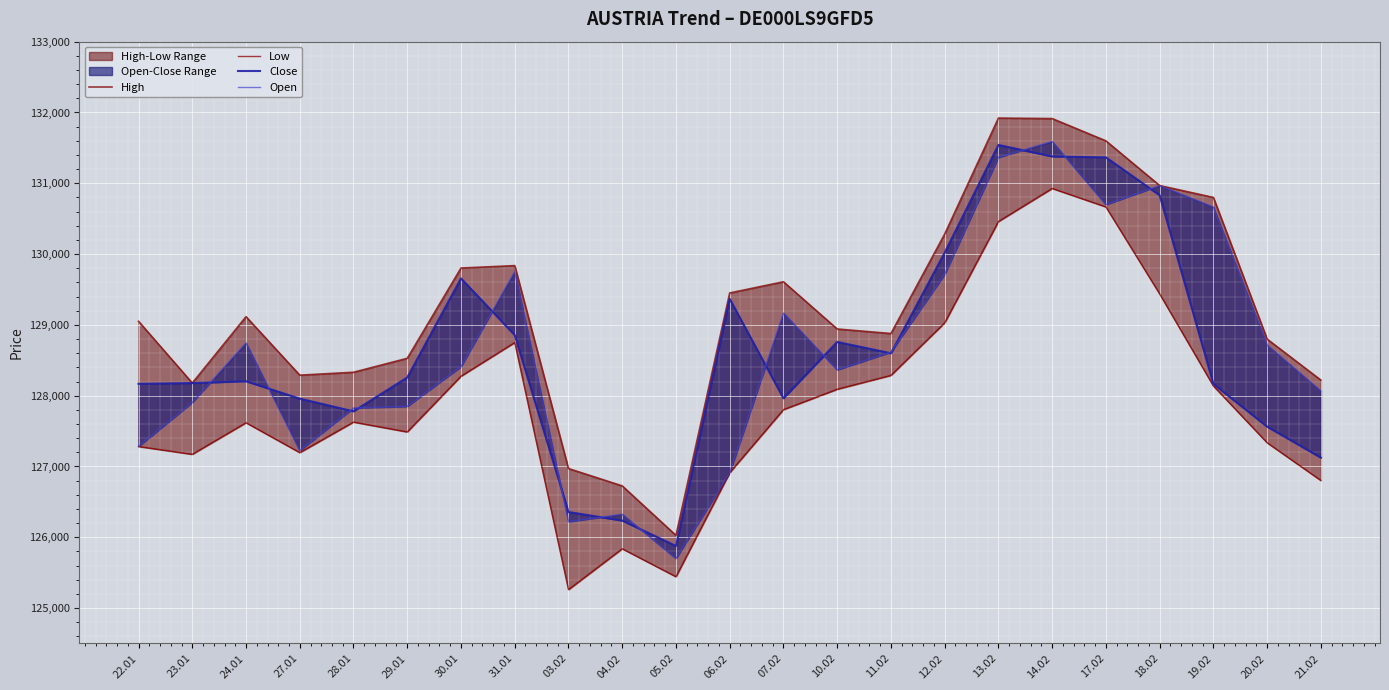

True or false: High and Low intersect in this chart.

False